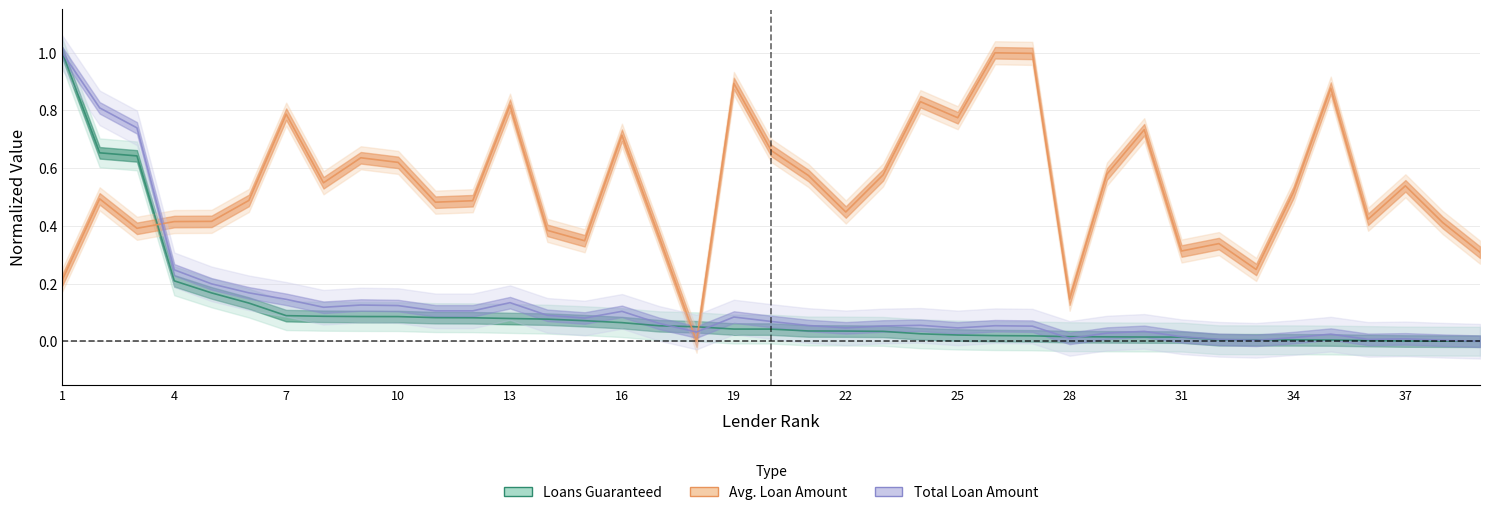

True or false: Avg. Loan Amount has more than 1 interior local peaks.

True